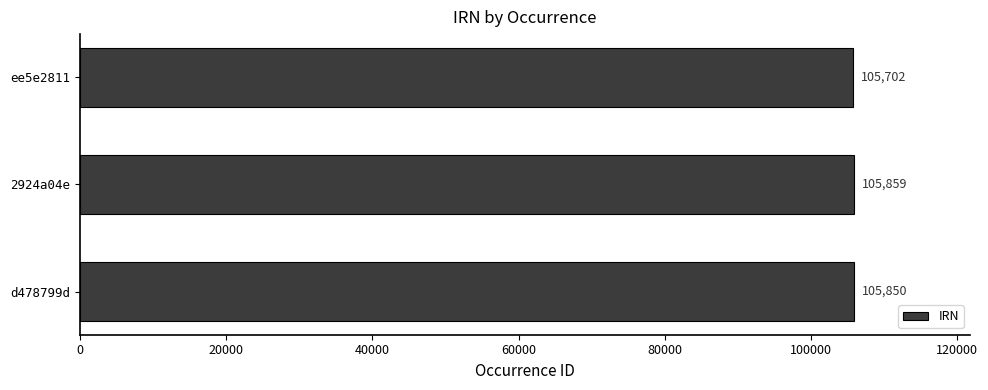

List the labels in order of value, smallest first.

ee5e2811, d478799d, 2924a04e